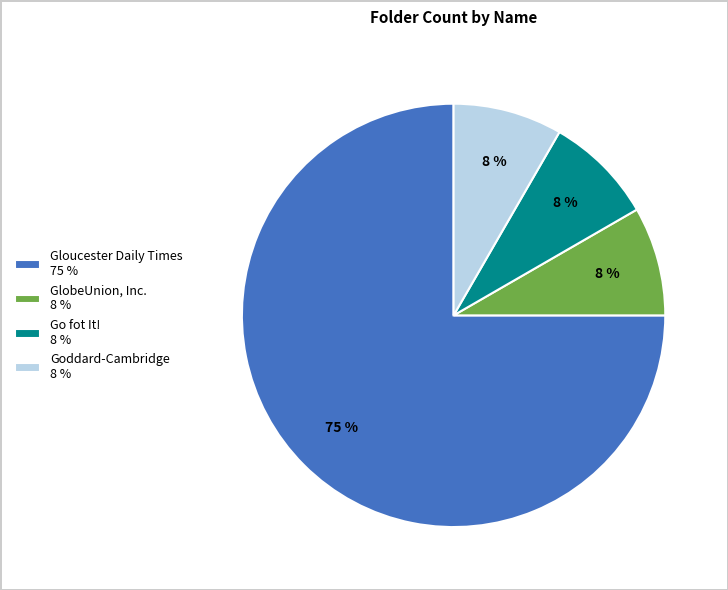

Which has a higher value, Gloucester Daily Times 75 % or Goddard-Cambridge 8 %?

Gloucester Daily Times 75 %